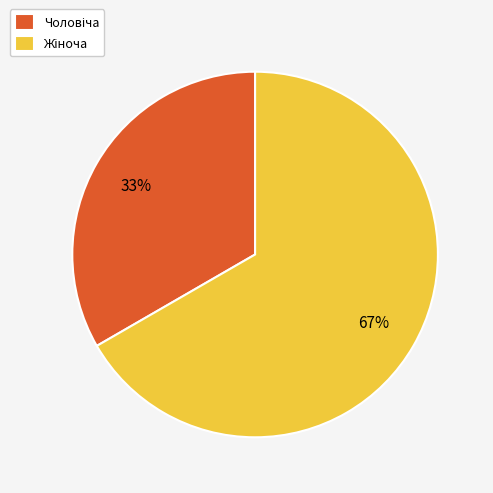

How many slices are in this pie chart?

2